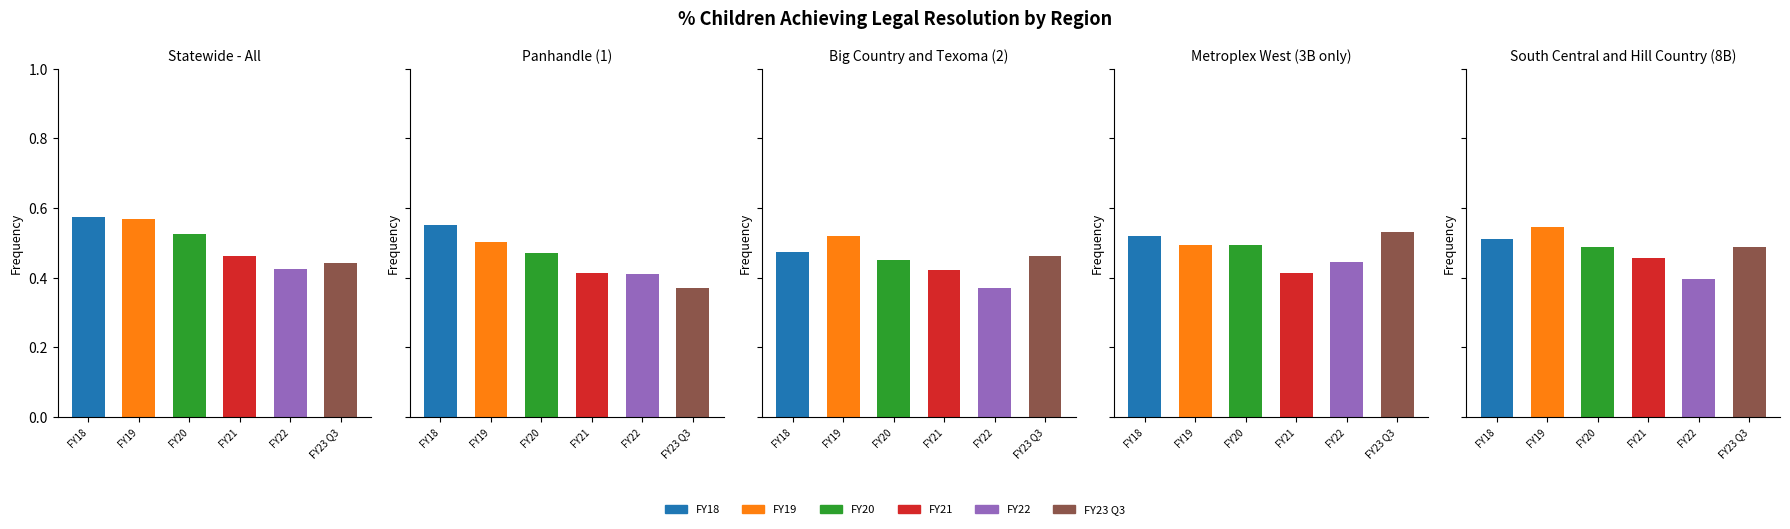

What is the maximum value for FY20?

0.5